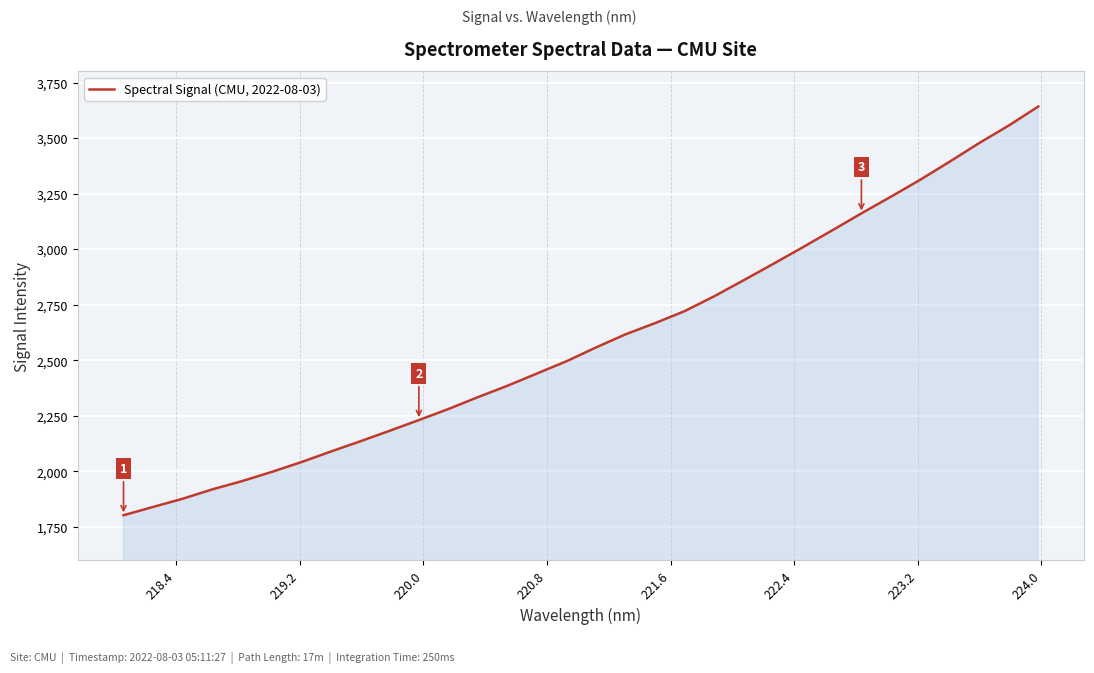

What is the difference between the maximum and minimum values?

1839.8